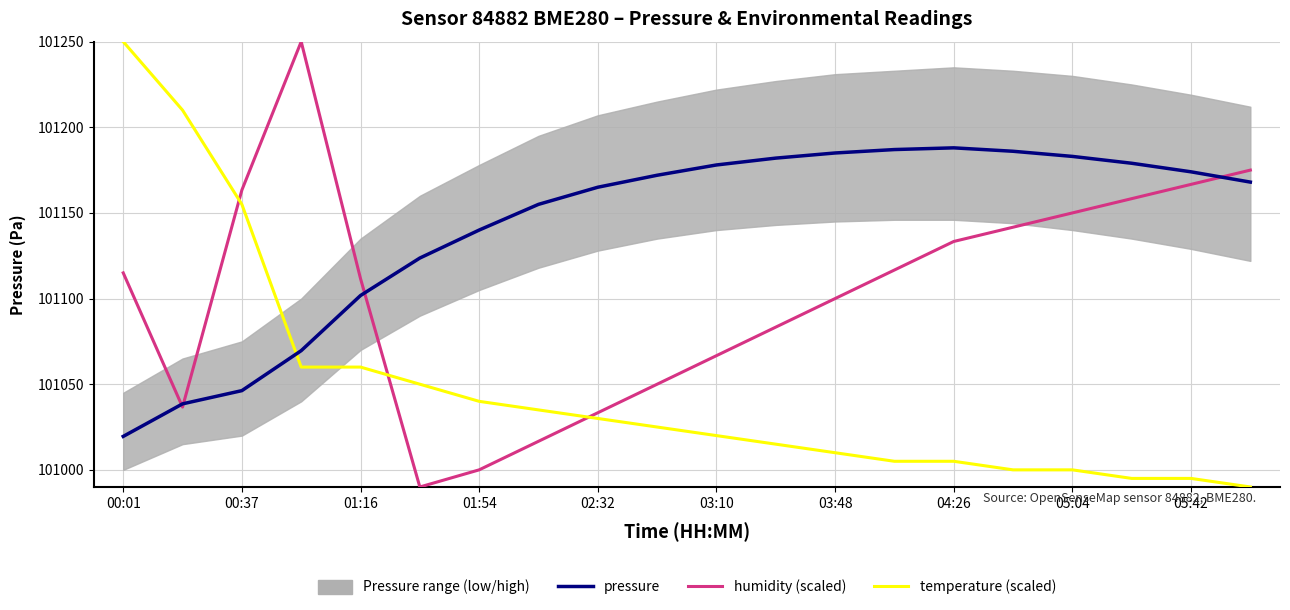

Which series has the largest total across all categories?

pressure